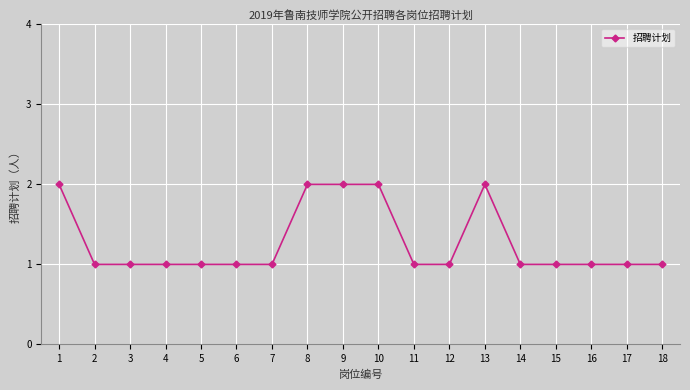

The value at 13 is 3. True or false?

False